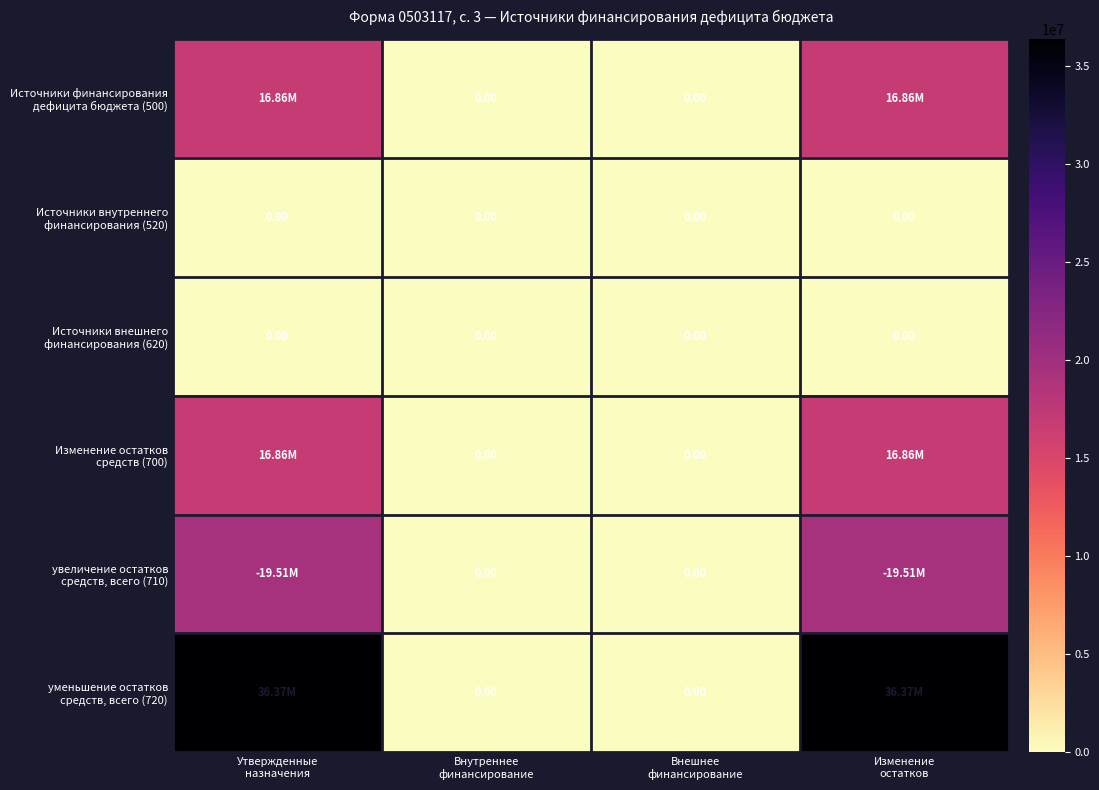

Is it true that Изменение остатков средств (700) equals 9078789.4 at Внутреннее финансирование?

False